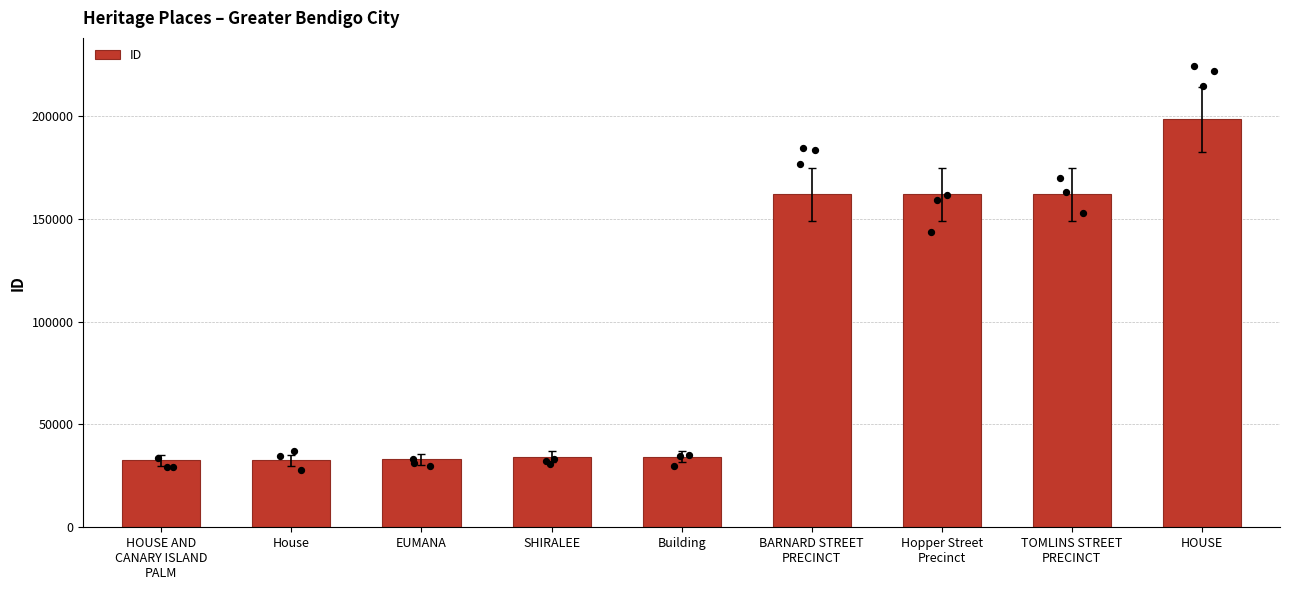

What is the change in value from EUMANA to HOUSE?

+165192